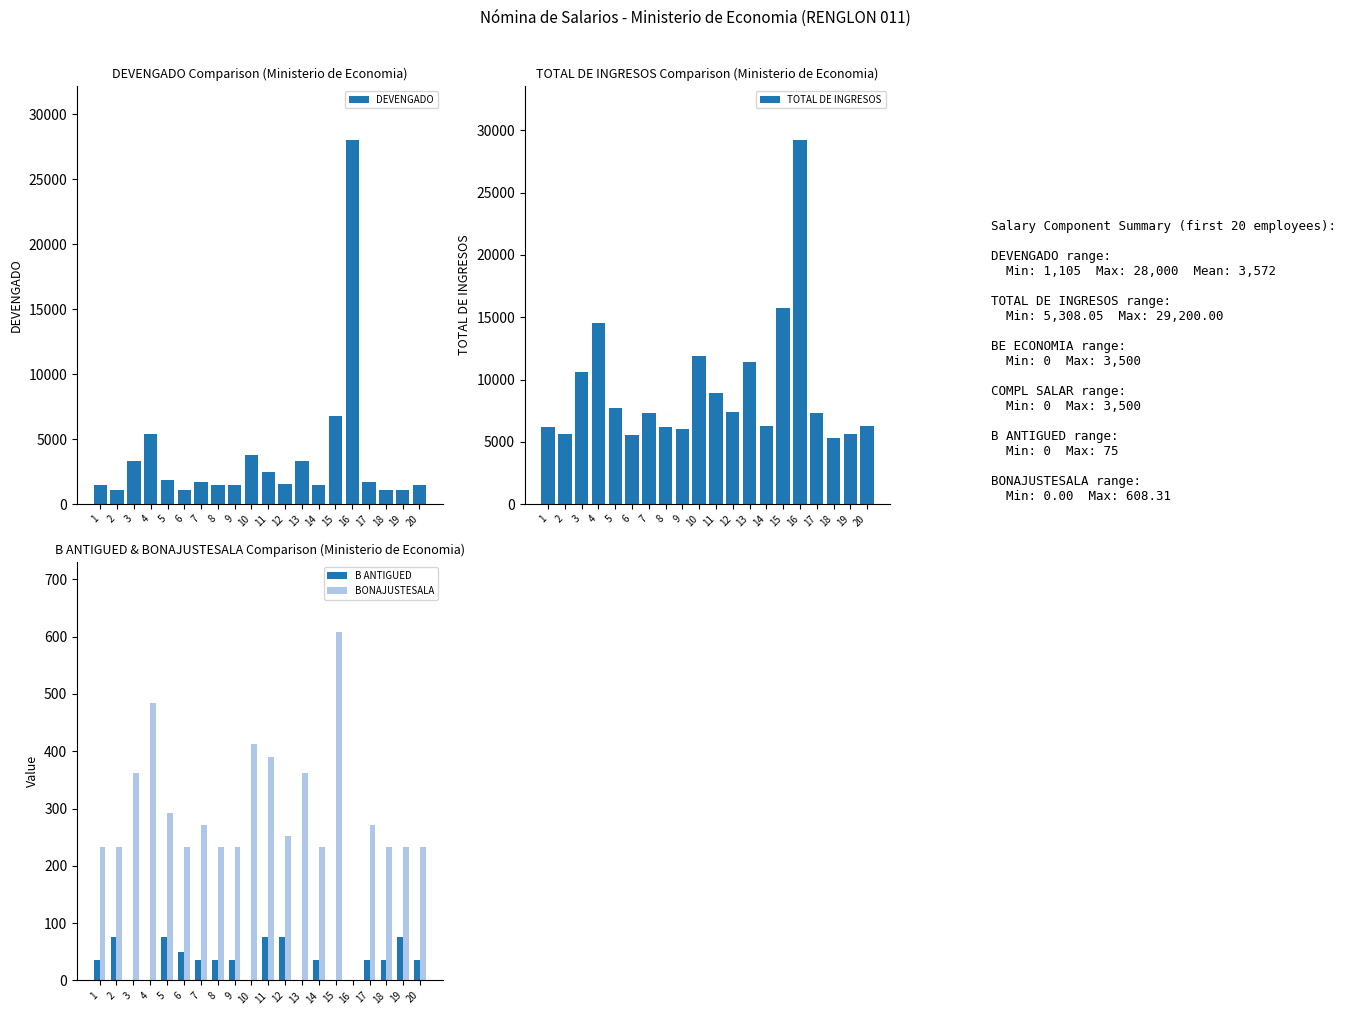

Reading left to right, list all the values displayed in this chart.

DEVENGADO: 1=1460.0	2=1105.0	3=3295.0	4=5373.0	5=1831.0	6=1105.0	7=1701.0	8=1460.0	9=1460.0	10=3757.0	11=2441.0	12=1575.0	13=3295.0	14=1460.0	15=6759.0	16=28000.0	17=1701.0	18=1105.0	19=1105.0	20=1460.0
TOTAL DE INGRESOS: 1=6198.6	2=5602.1	3=10592.5	4=14541.6	5=7699.0	6=5552.1	7=7278.2	8=6198.6	9=6008.6	10=11905.3	11=8916.6	12=7402.0	13=11392.5	14=6228.6	15=15767.3	16=29200.0	17=7278.2	18=5308.1	19=5602.1	20=6228.6
B ANTIGUED: 1=35.0	2=75.0	3=0.0	4=0.0	5=75.0	6=50.0	7=35.0	8=35.0	9=35.0	10=0.0	11=75.0	12=75.0	13=0.0	14=35.0	15=0.0	16=0.0	17=35.0	18=35.0	19=75.0	20=35.0
BONAJUSTESALA: 1=233.6	2=232.1	3=362.4	4=483.6	5=293.0	6=232.1	7=272.2	8=233.6	9=233.6	10=413.3	11=390.6	12=252.0	13=362.4	14=233.6	15=608.3	16=0.0	17=272.2	18=232.1	19=232.1	20=233.6